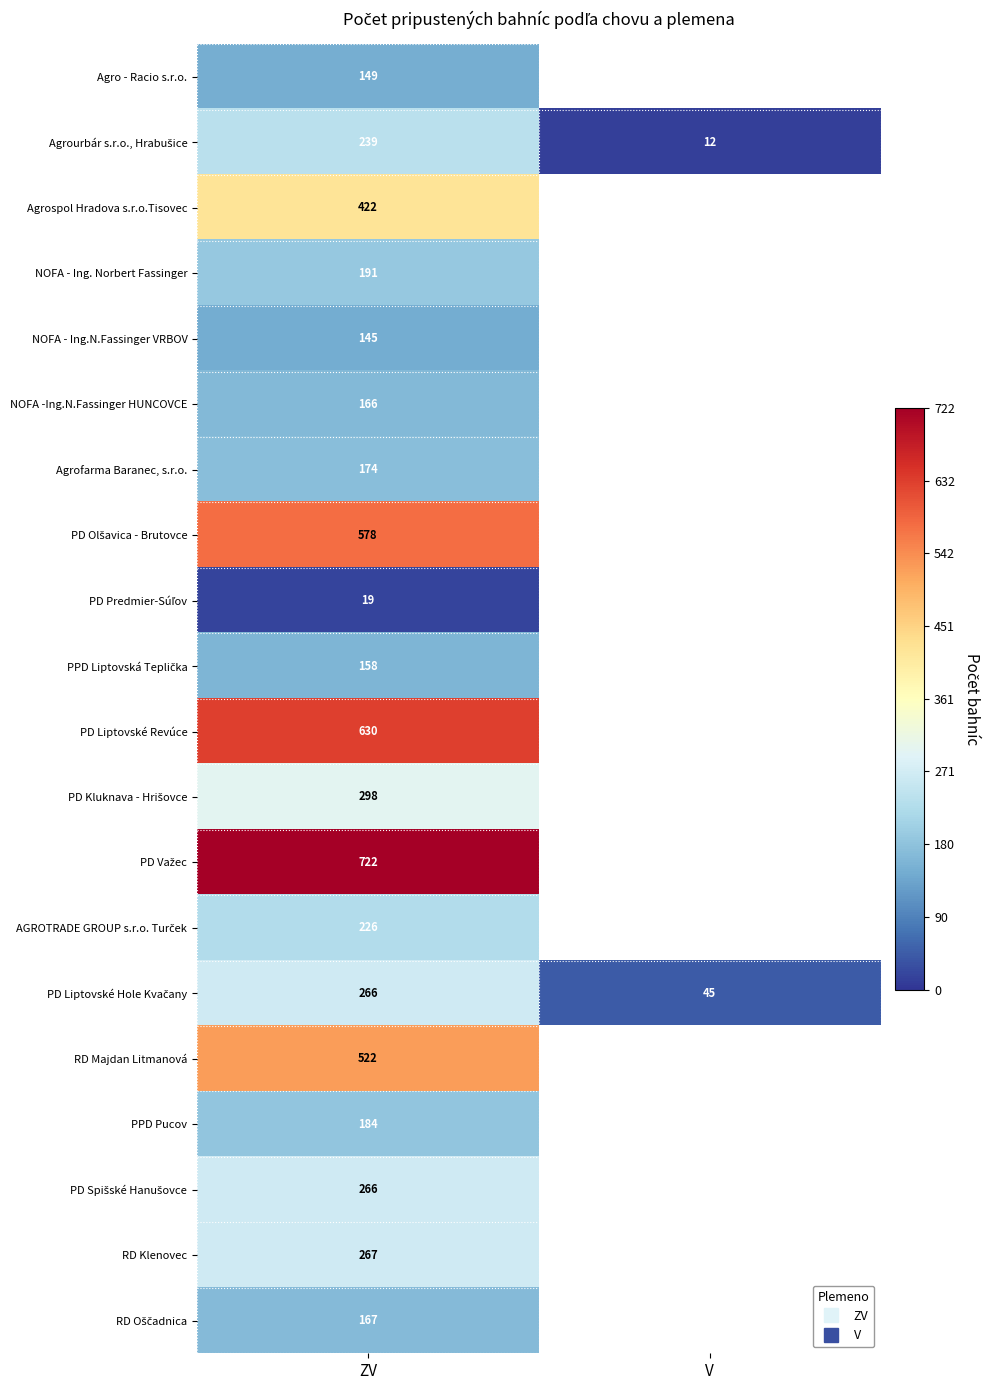

List the labels in order of NOFA - Ing. Norbert Fassinger value, smallest first.

ZV, V